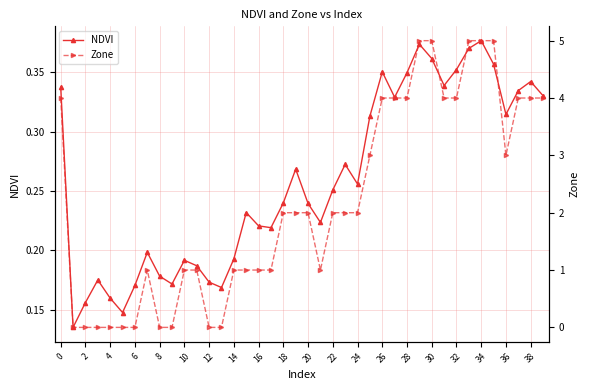

True or false: NDVI has more than 0 points higher than both neighbors.

True